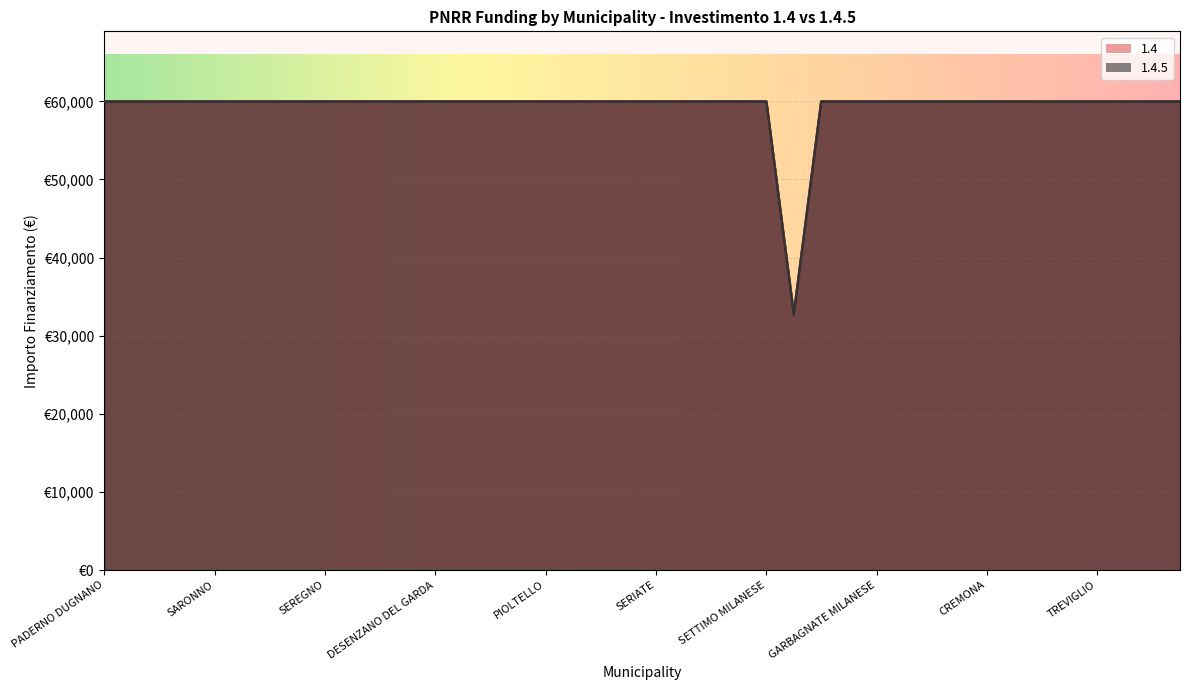

Which category has the highest value across all series?

PADERNO DUGNANO